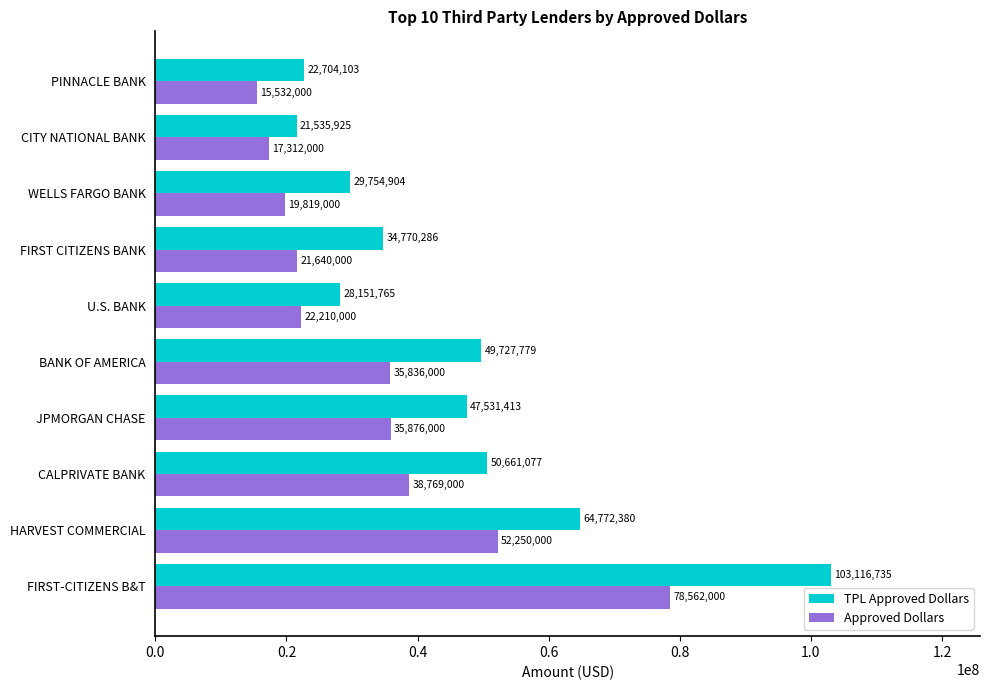

Where is TPL Approved Dollars nearest to the value 62326330?

HARVEST COMMERCIAL